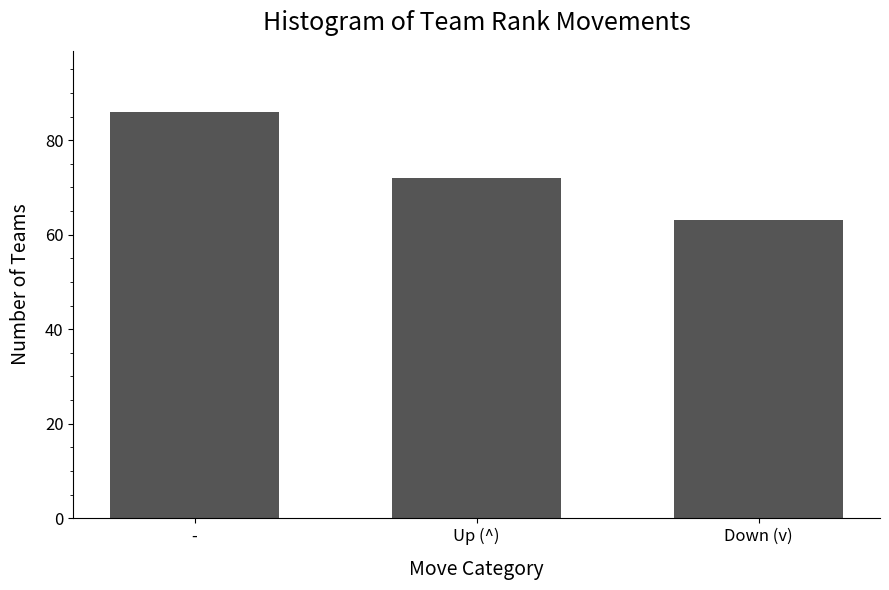

What is the maximum value shown in the chart?

86